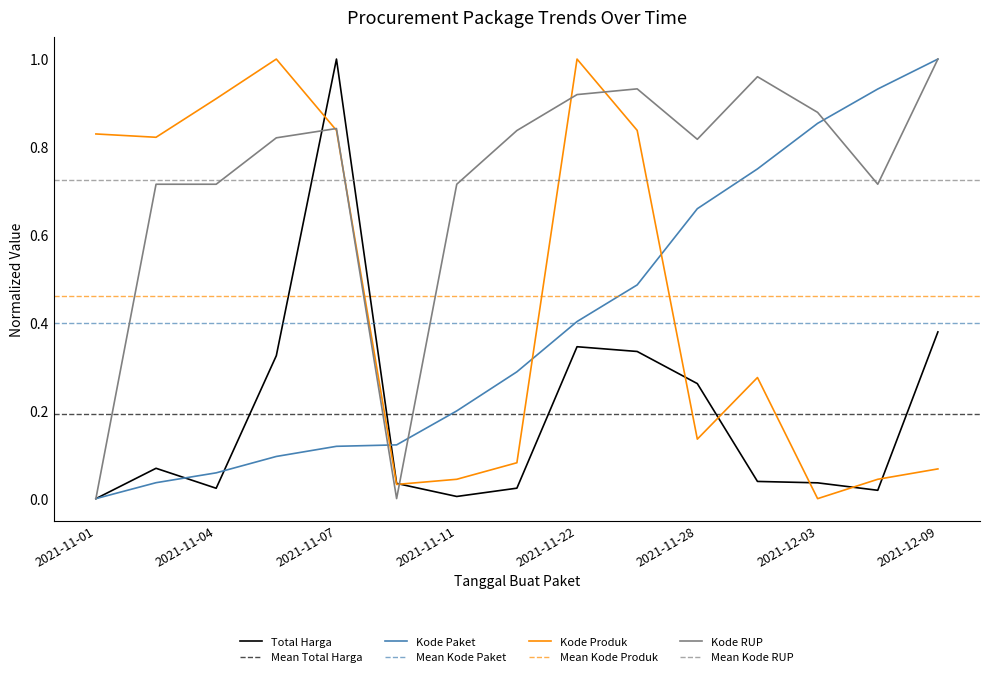

Count the number of categories in the chart.

15